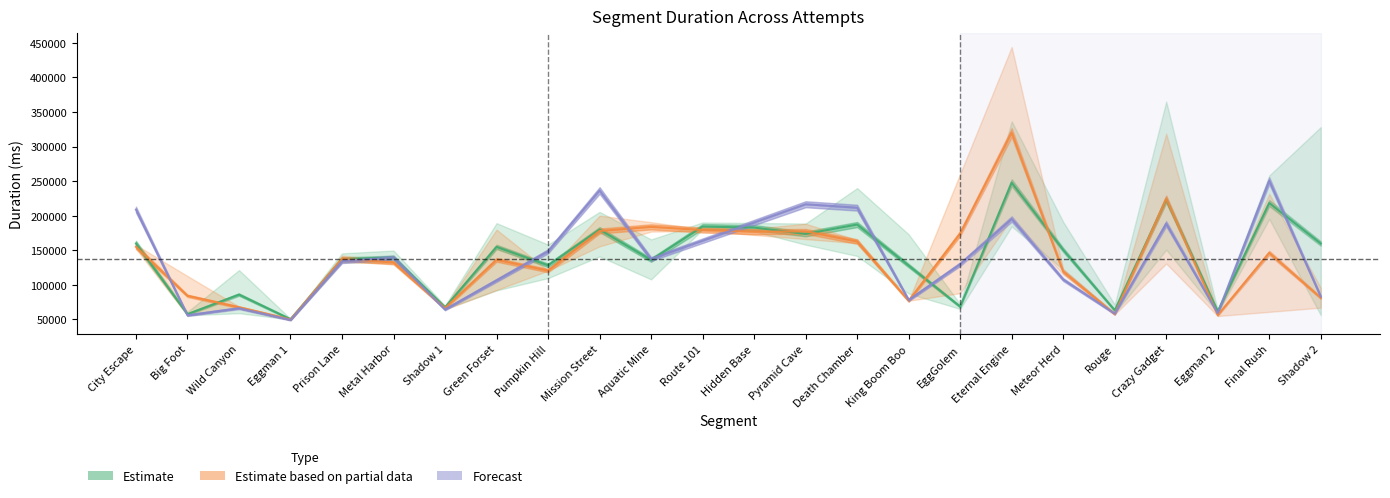

What is the difference between the Estimate based on partial data values at Aquatic Mine and Green Forset?

47675.0